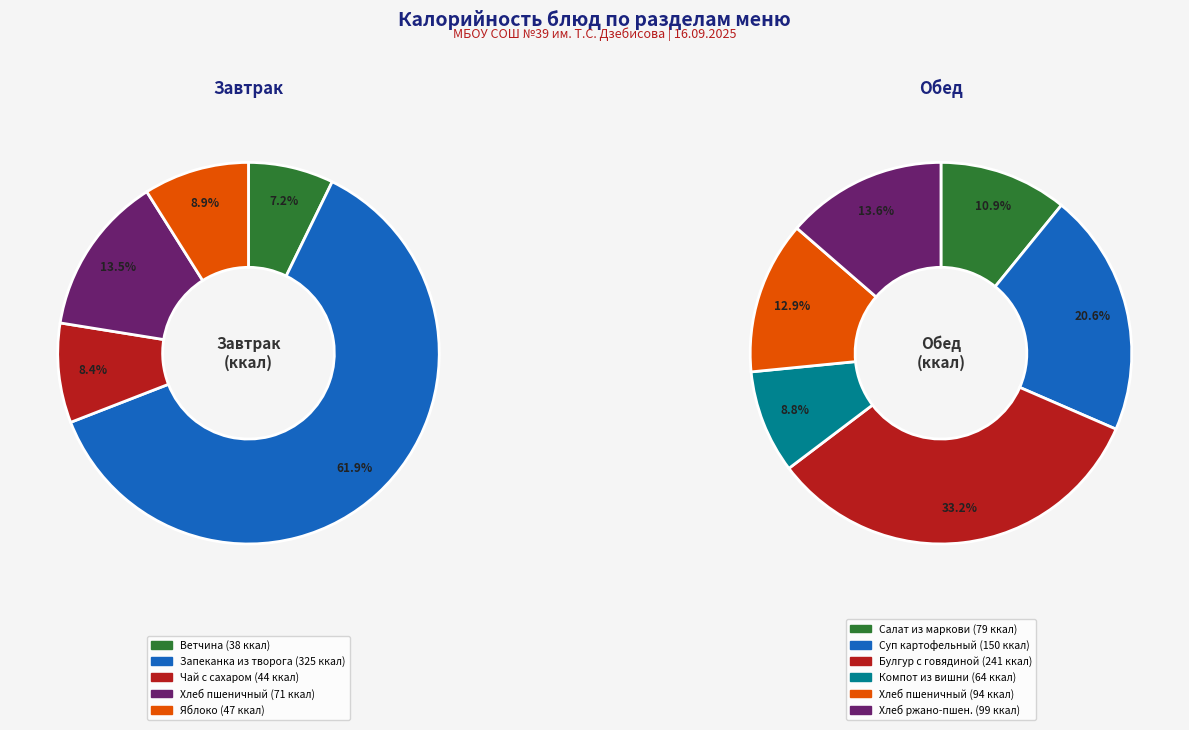

How many slices are in this pie chart?

11